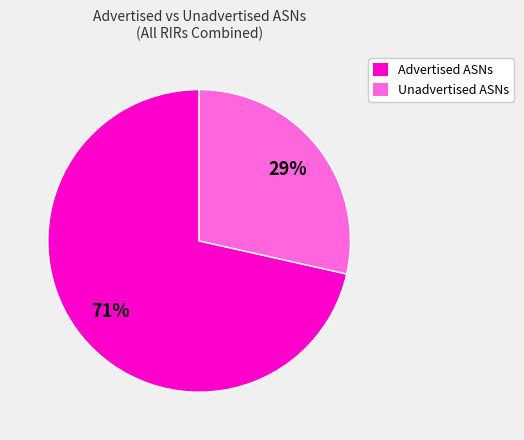

What is the smallest slice in the pie chart?

Unadvertised ASNs